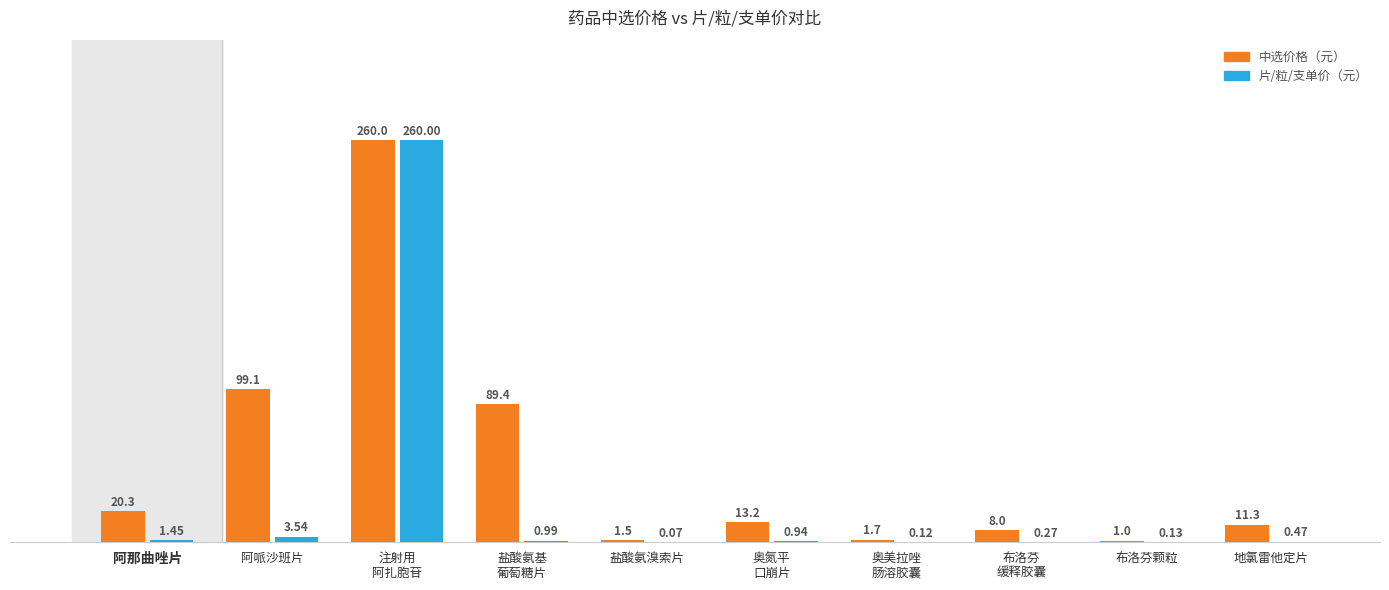

Which series has the largest total across all categories?

中选价格（元）